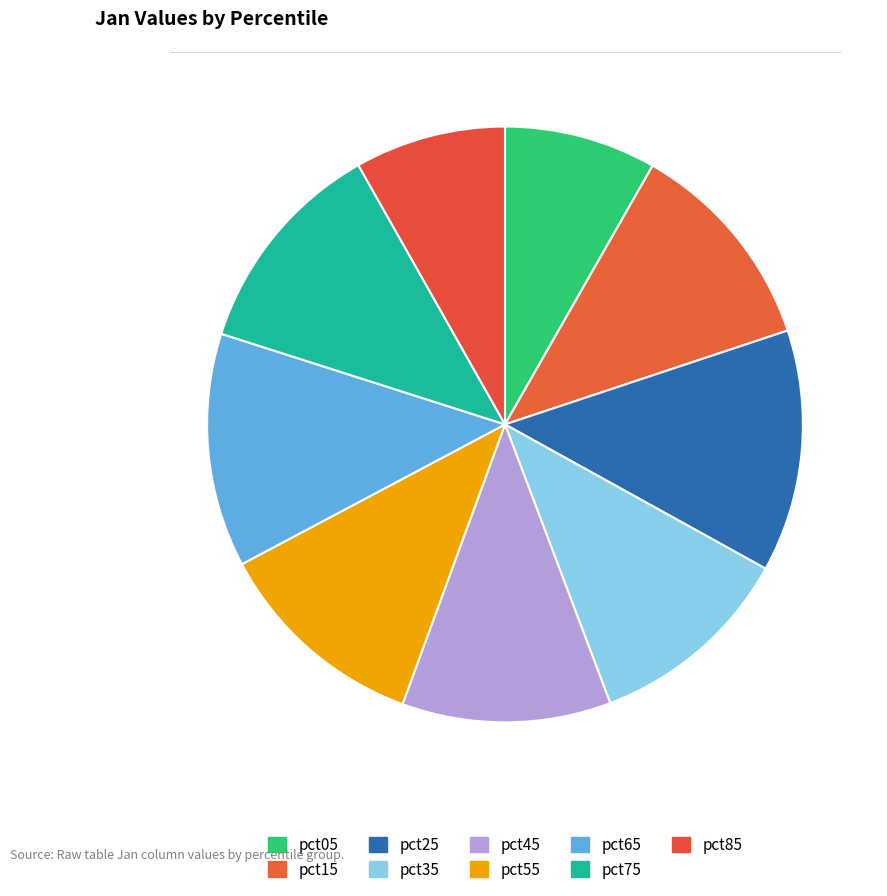

To the nearest percent, what is the combined percentage of pct85 and pct45?

20%